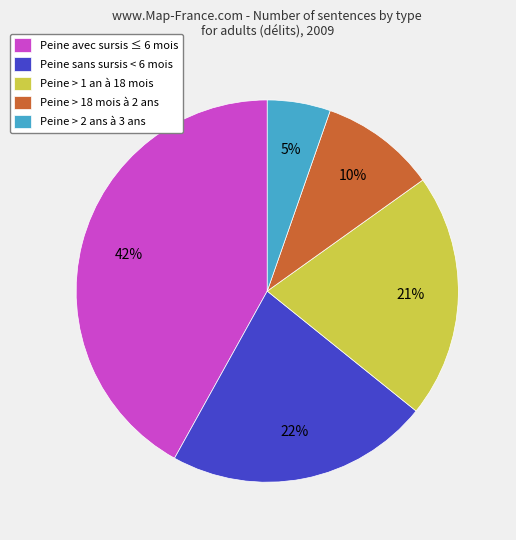

Do Peine > 18 mois à 2 ans and Peine sans sursis < 6 mois together represent more than half of the pie?

No